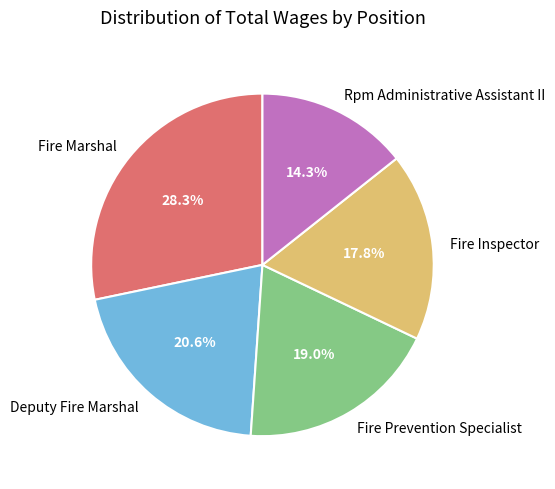

To the nearest percent, what percentage of the pie is Deputy Fire Marshal?

21%